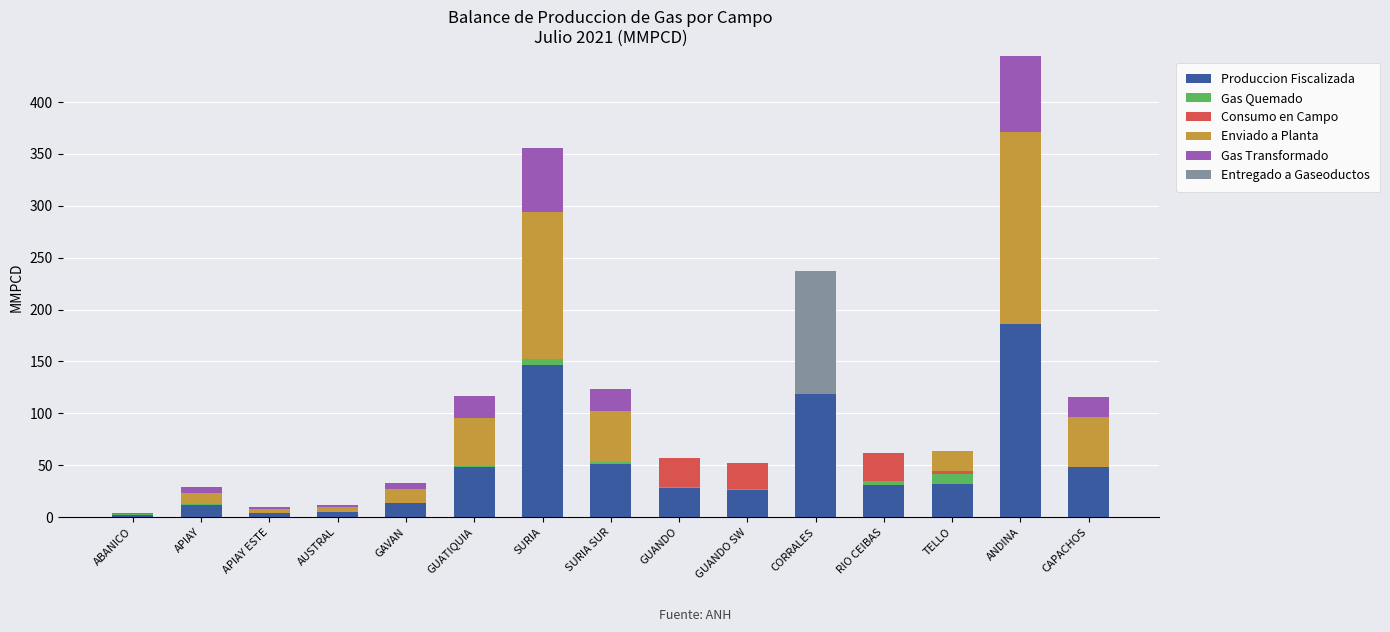

At which category is the sum across all series the highest?

ANDINA